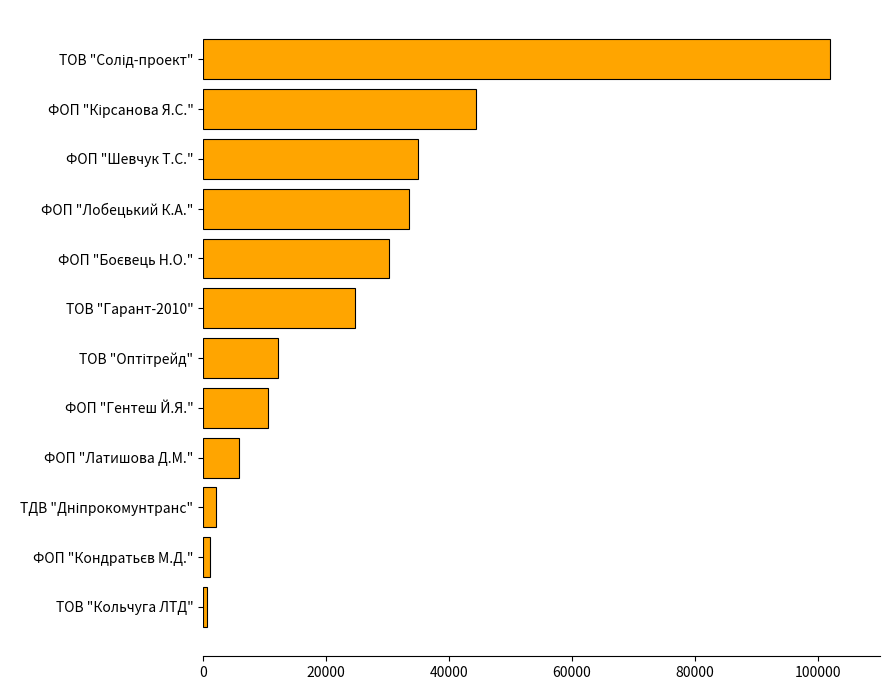

Is it true that the value at ФОП "Гентеш Й.Я." is 10602.0?

True